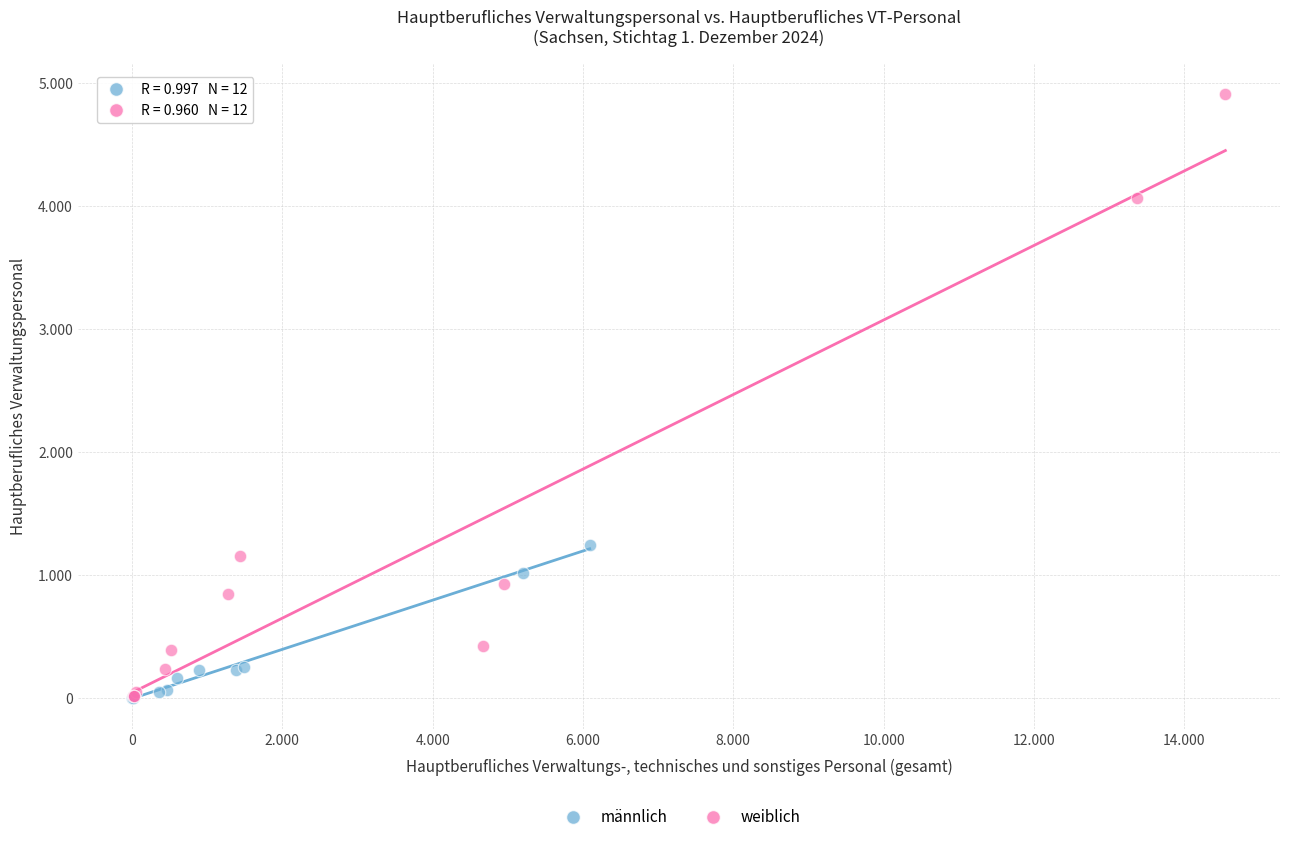

What are all the series names shown in the legend?

männlich, weiblich